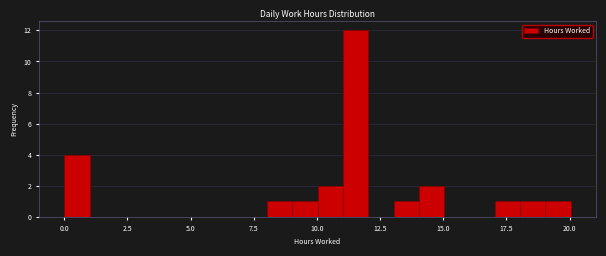

Read against the x-axis, roughly where is the centre of the tallest bar?

11.5